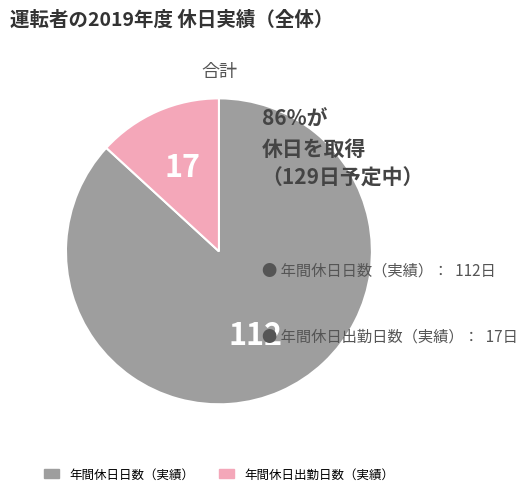

How many segments does this pie chart have?

2